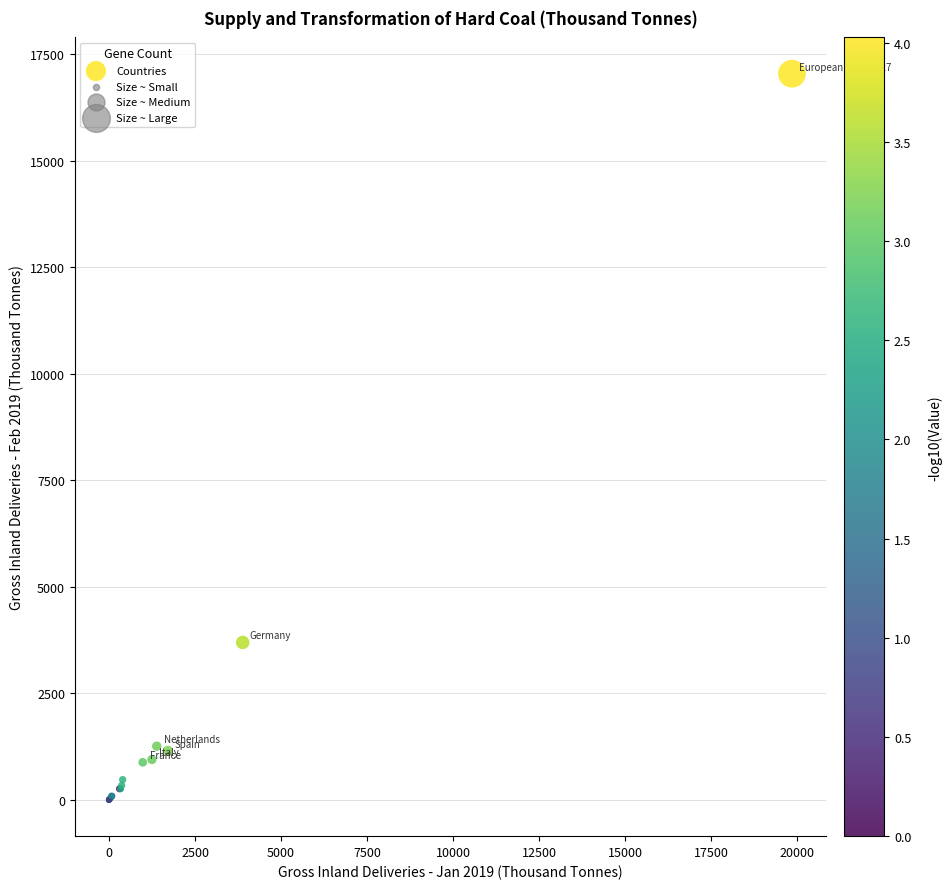

What Y value in the scatter plot is closest to 8522?

3694.8